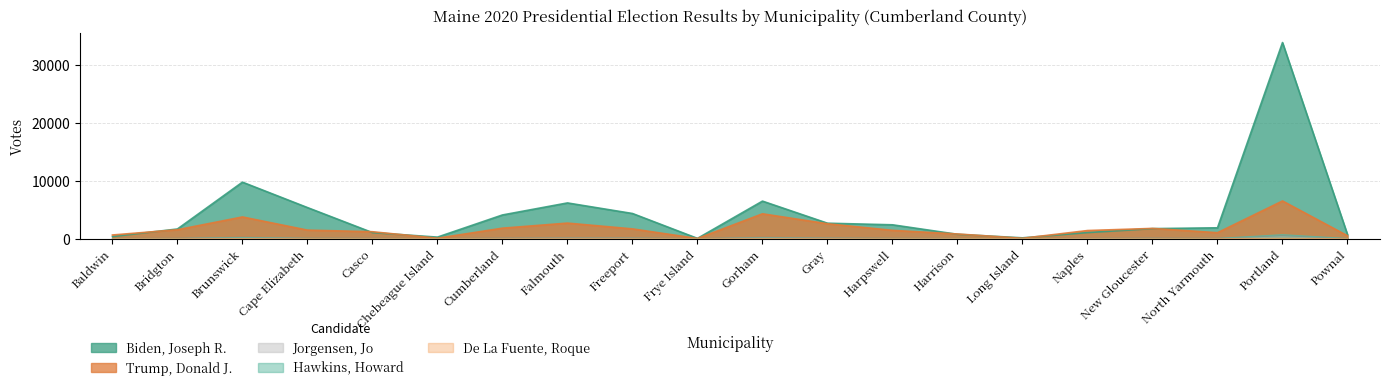

How many values in the Biden, Joseph R. series exceed 1862?

9